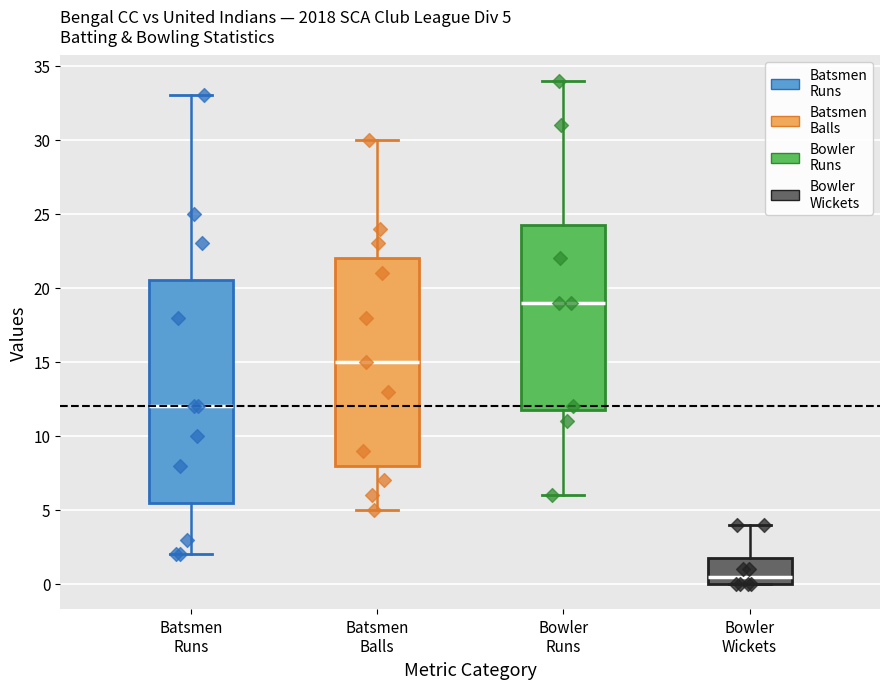

Which box has the highest median line?

Bowler Runs